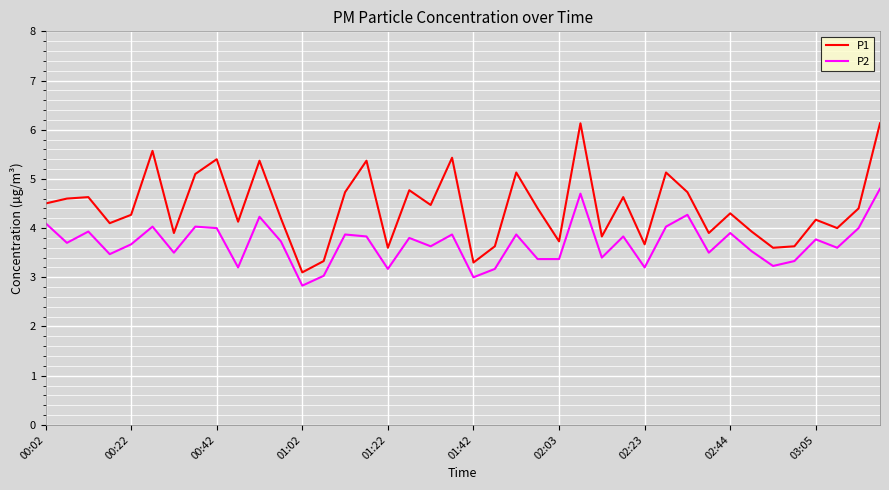

What is the average value of the P2 series?

3.7